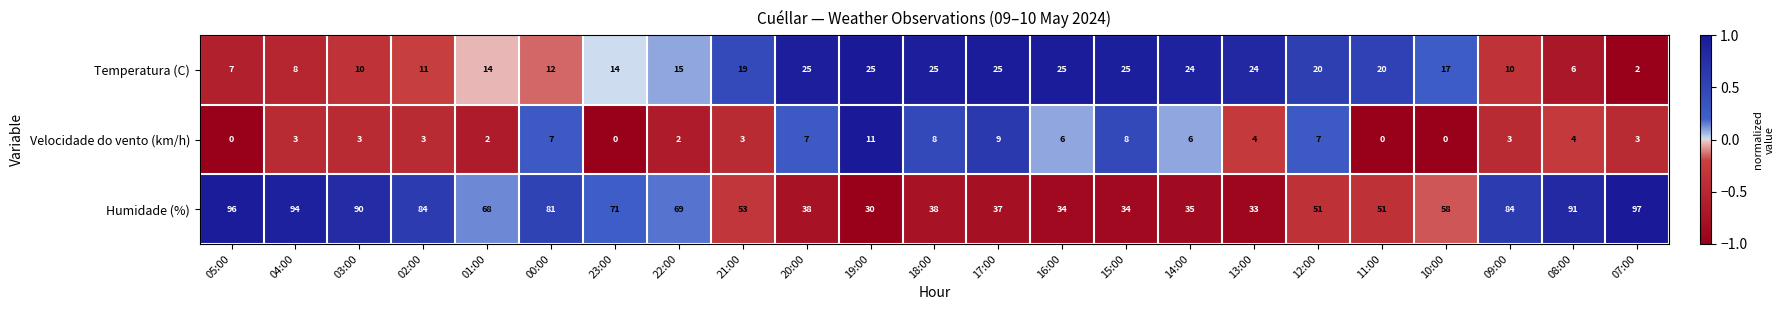

True or false: Humidade (%) has a value of 97 at 07:00.

True